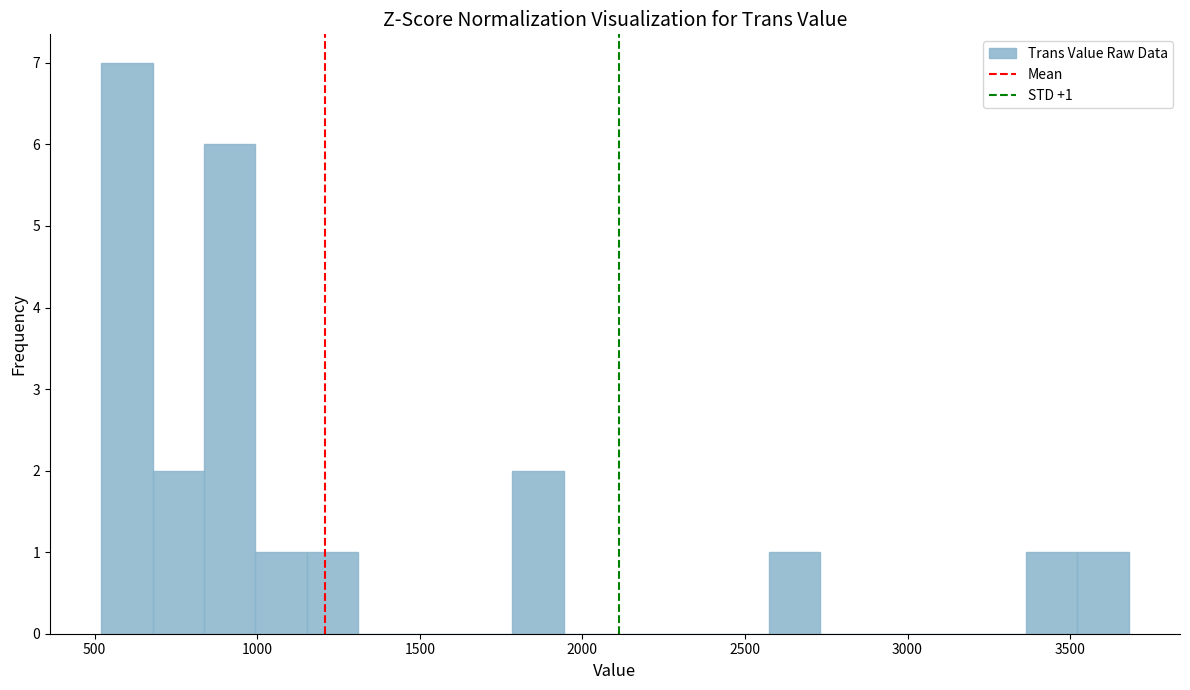

Read against the x-axis, roughly where is the centre of the tallest bar?

600